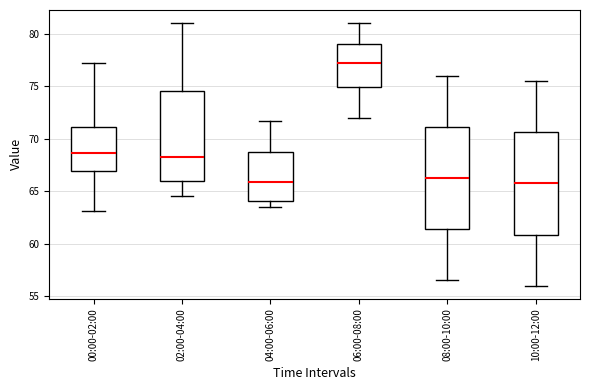

Where is the upper edge of the box for 08:00-10:00 on the y-axis? The values are not printed on the chart, so give them approximately, as read against the axis.

71.0